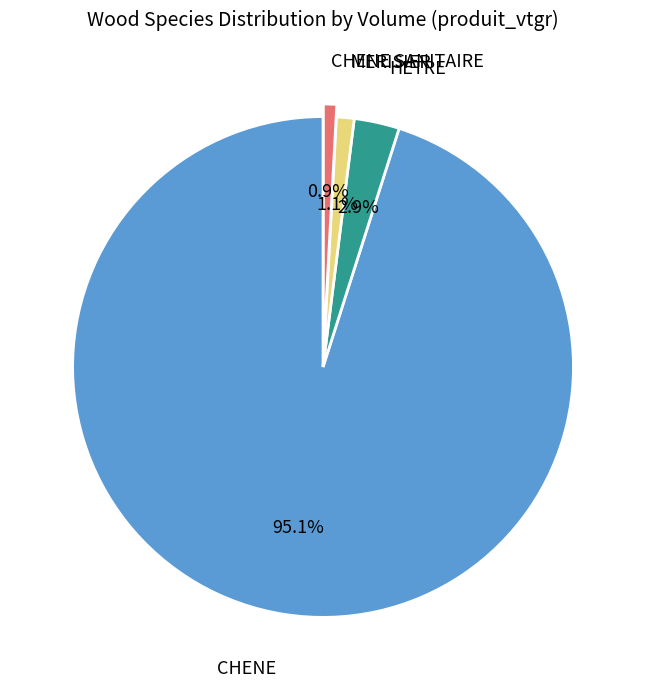

Count the number of slices in the pie.

4